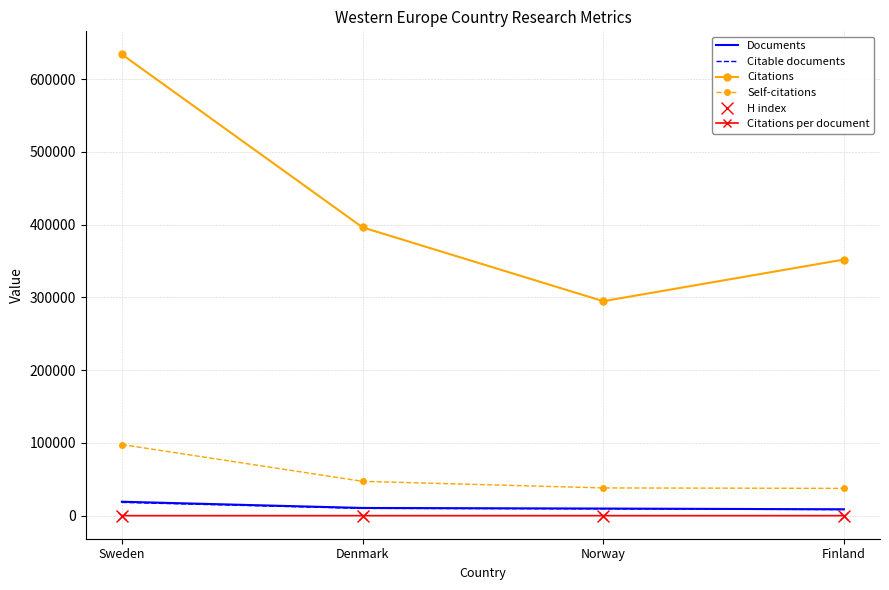

What is the minimum value for Documents?

8763.0